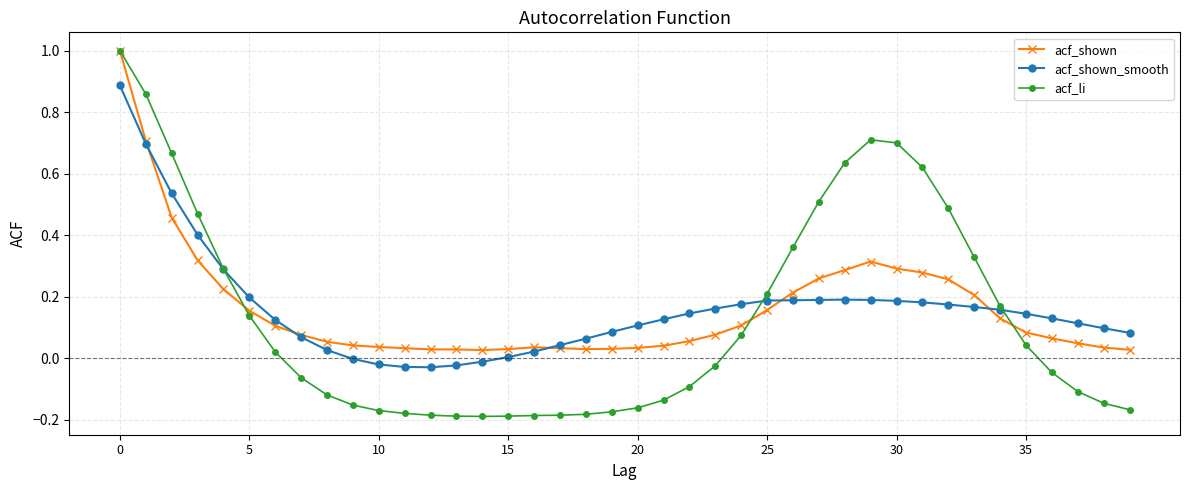

Which series has the widest spread of values?

acf_li